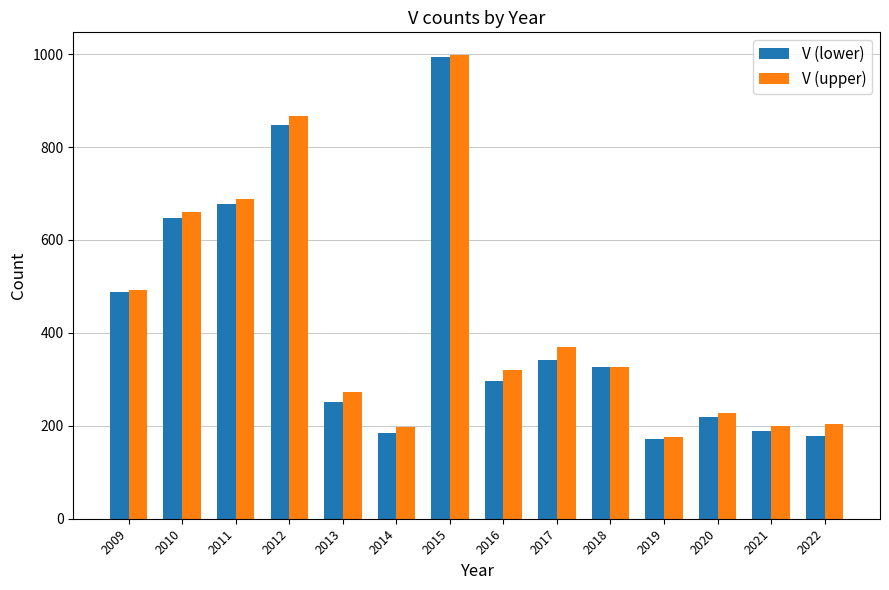

What is the value of the V (upper) bar at the 4th from the left?

866